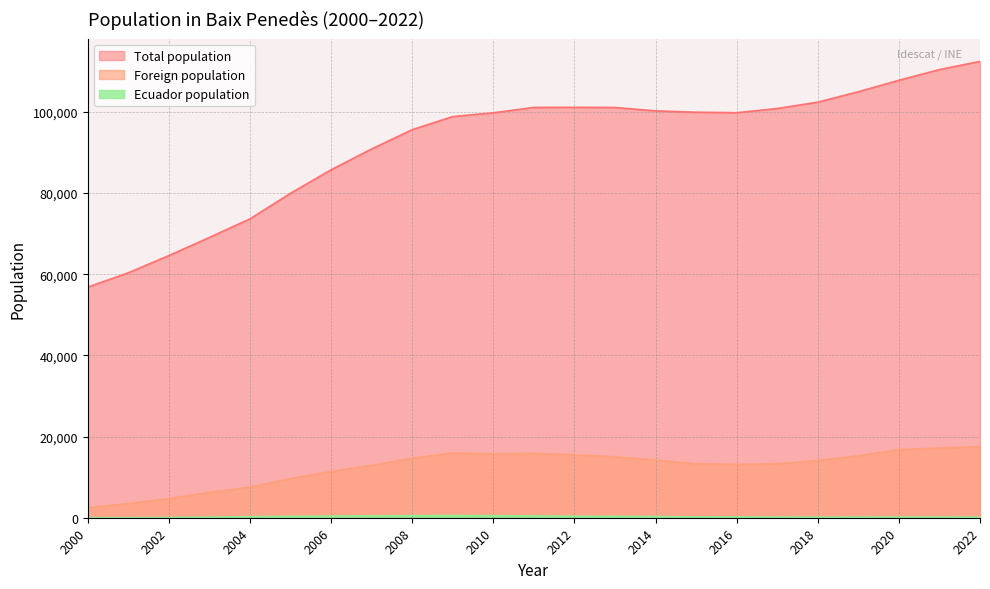

What is the spread (max minus min) of values at 2010?

99262